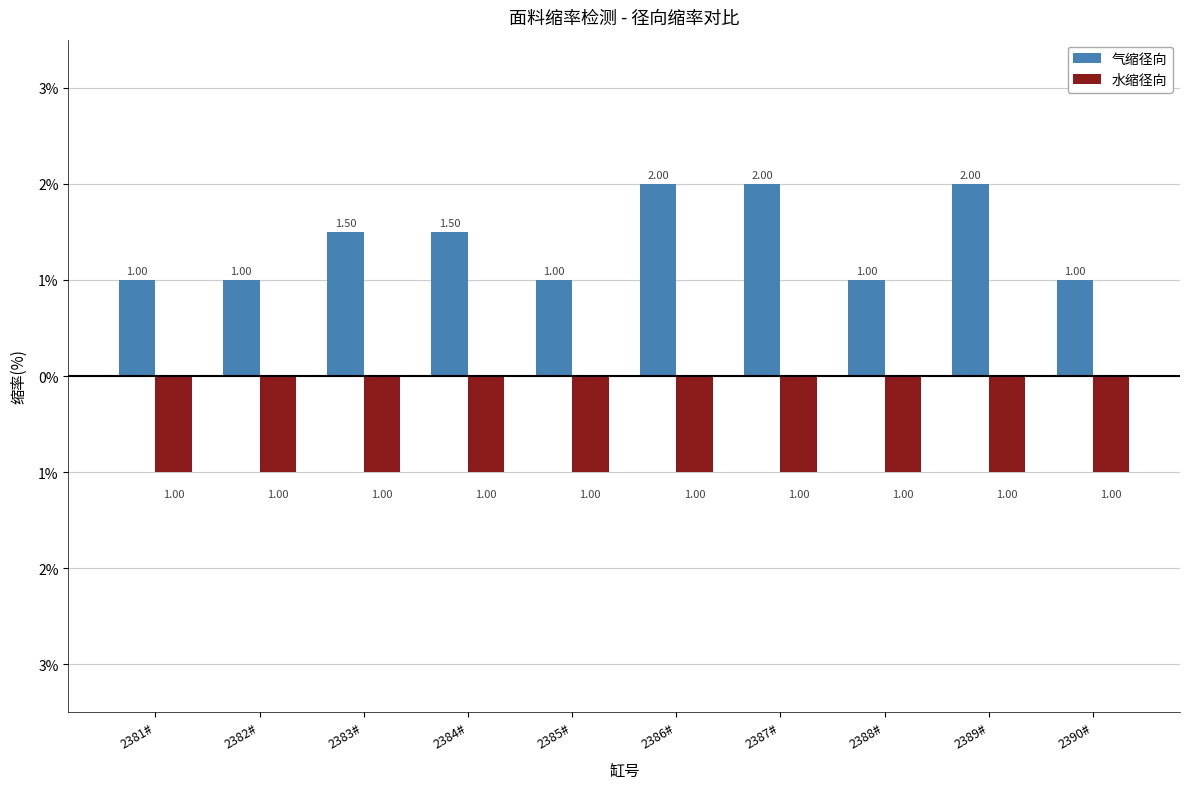

What are all the series names shown in the legend?

气缩径向, 水缩径向